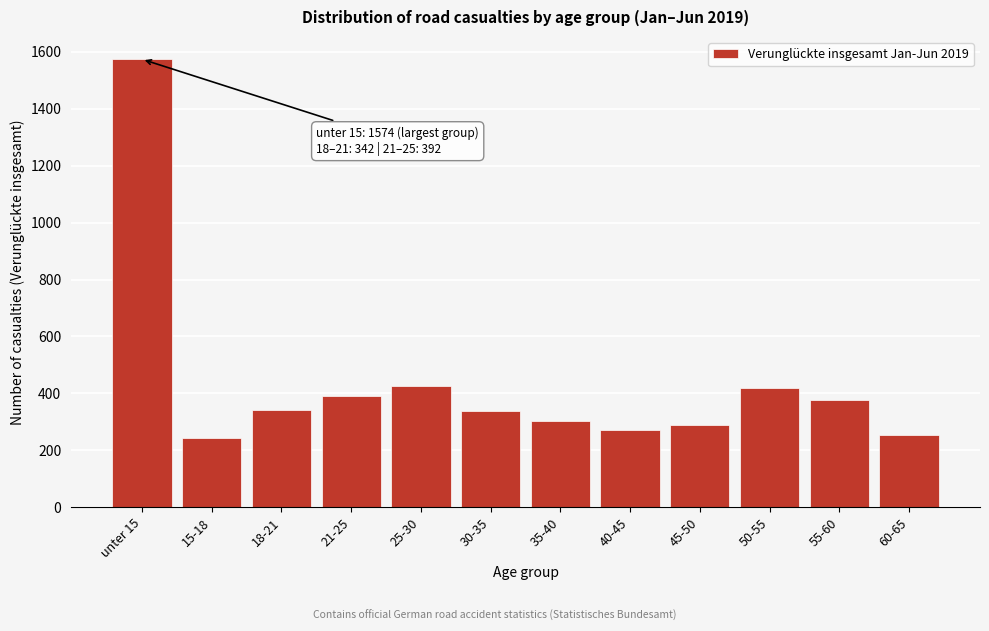

What is the sum of the values at 25-30 and 50-55?

844